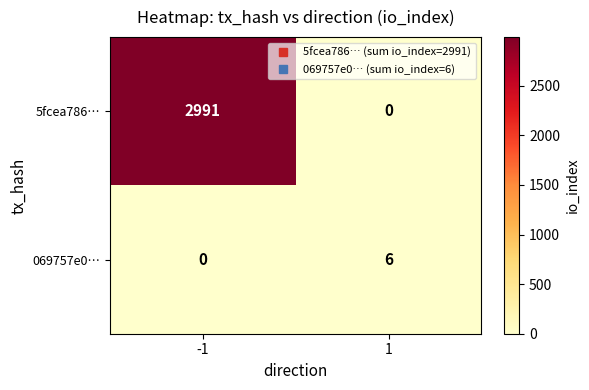

Which series has the widest spread of values?

5fcea786…